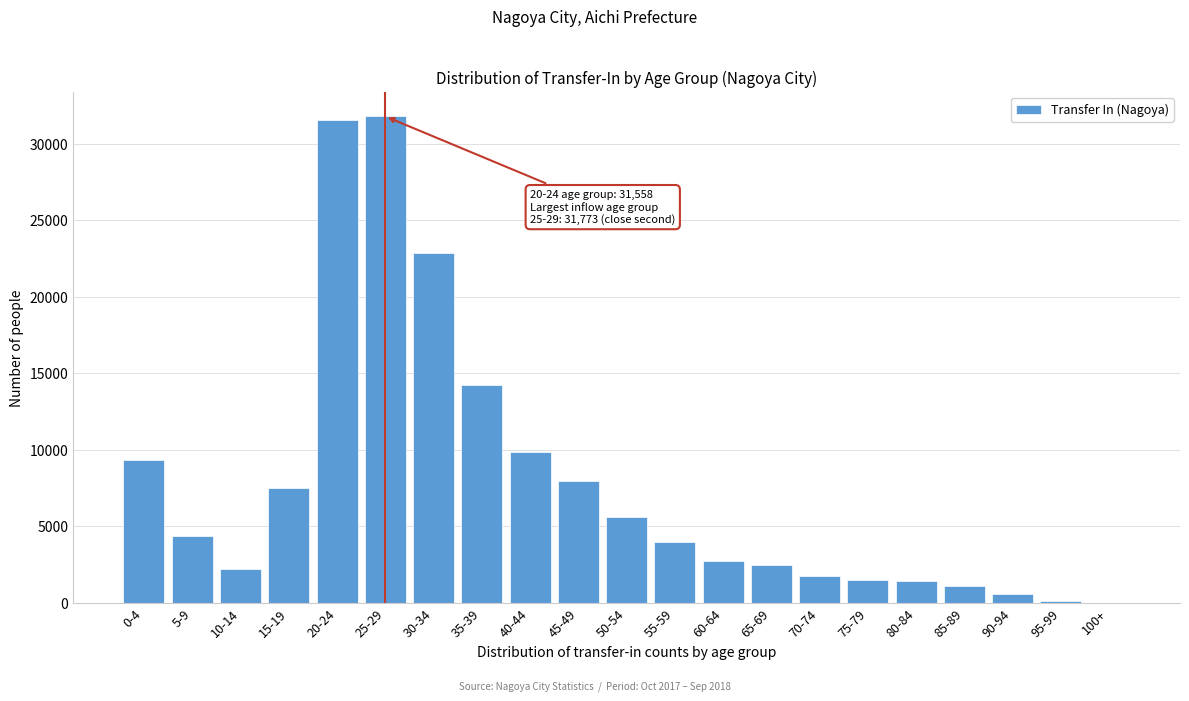

Between 75-79 and 15-19, which is larger?

15-19